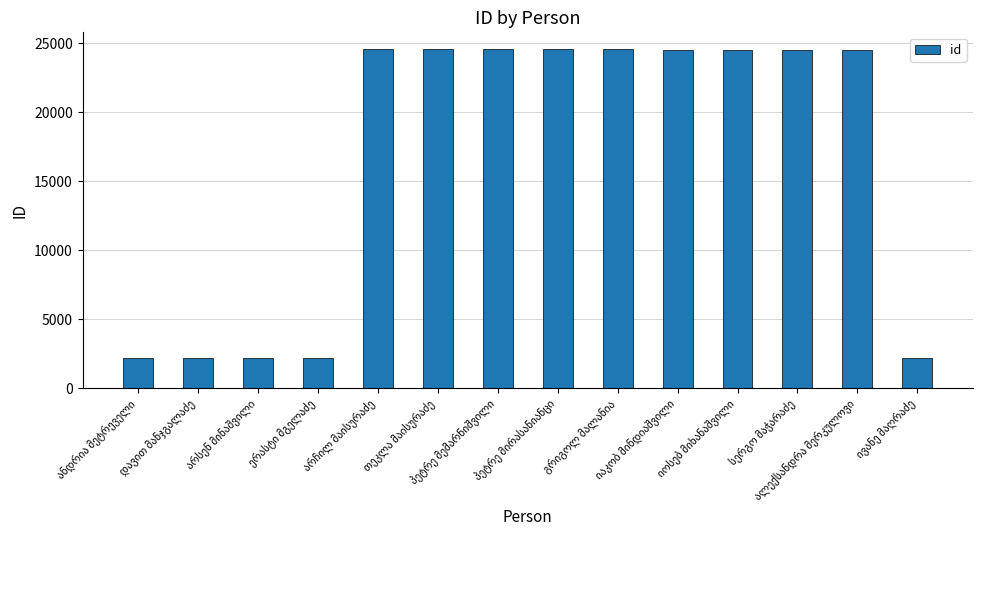

What is the value of the 8th bar from the left?

24553